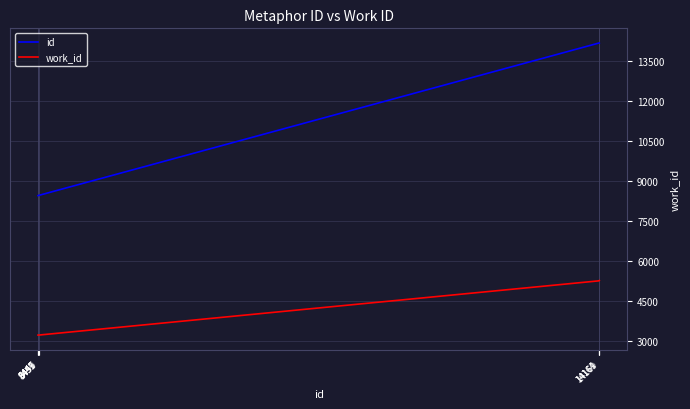

What is the total value across all series at 14161?

19409